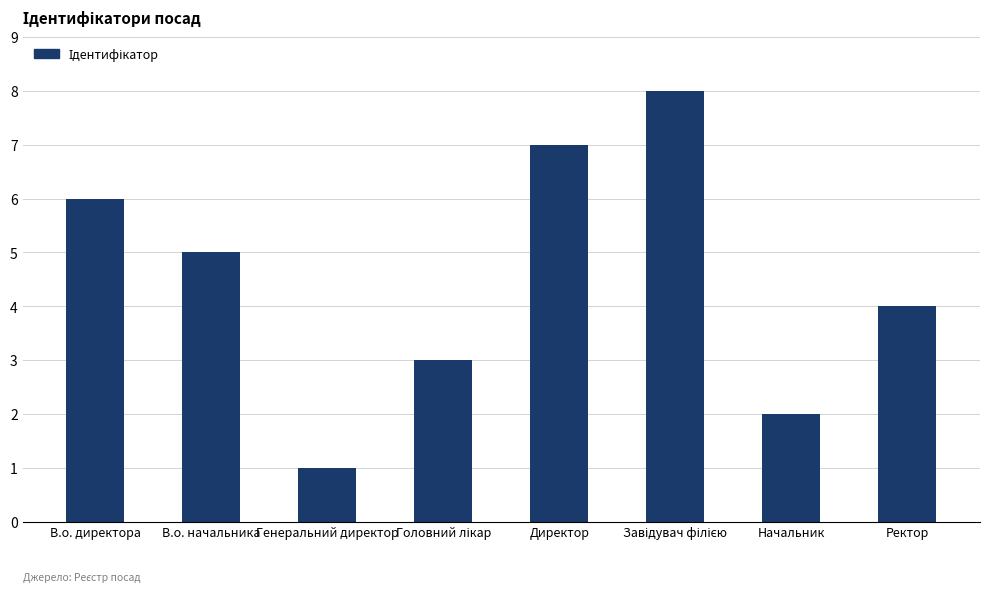

What is the label of the 4th bar from the right?

Директор